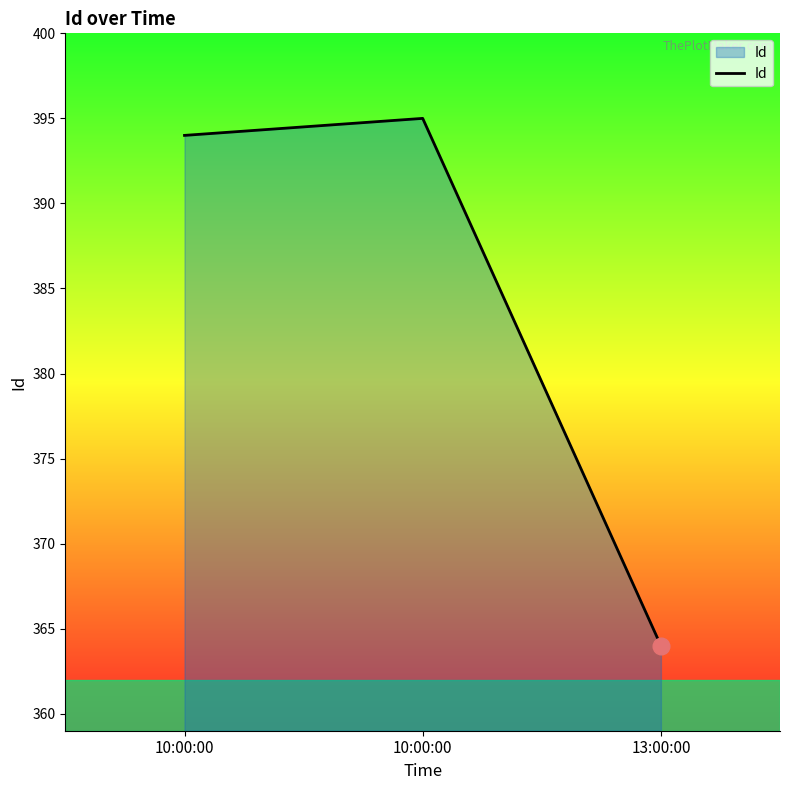

How many series are shown in this chart?

1